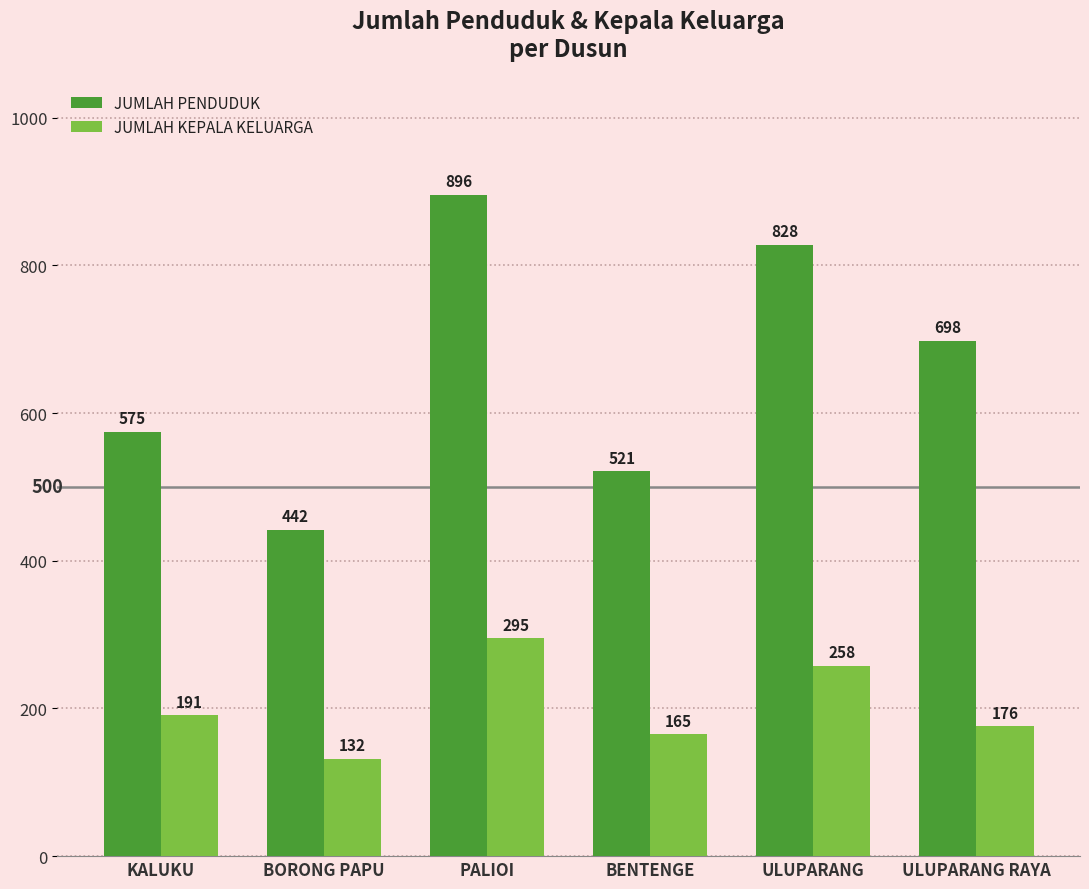

Rank the series by their maximum value, from lowest to highest.

JUMLAH KEPALA KELUARGA, JUMLAH PENDUDUK